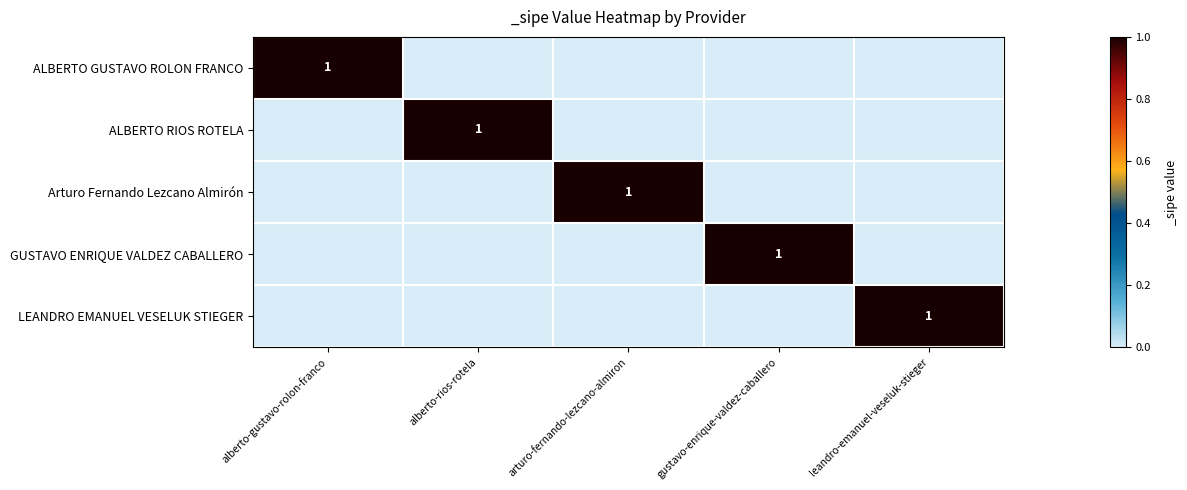

The Arturo Fernando Lezcano Almirón series shows 1 at arturo-fernando-lezcano-almiron. True or false?

True